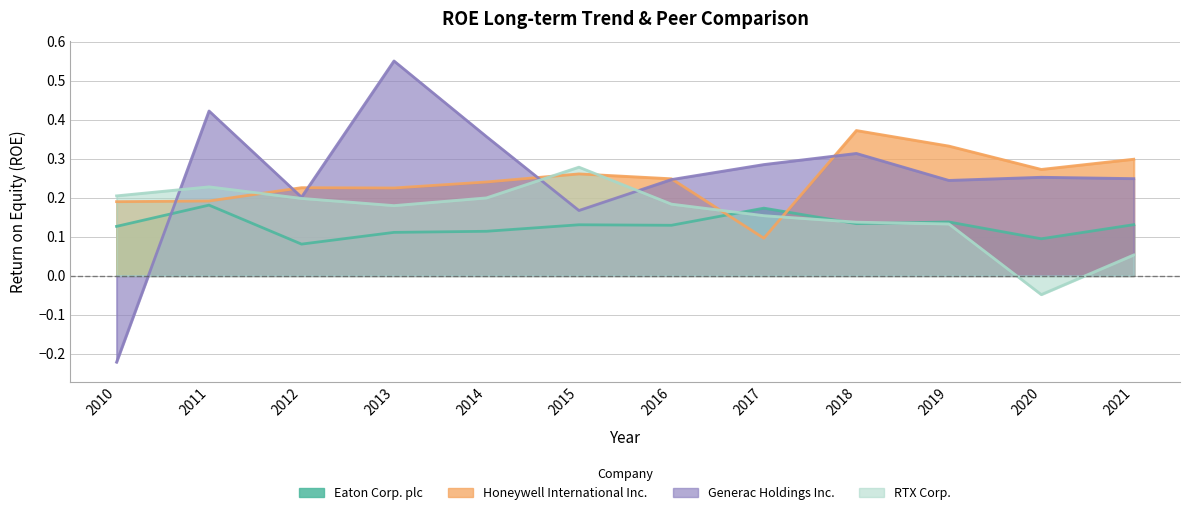

Reading left to right, extract all data points from this chart.

Eaton Corp. plc: 2010=0.1	2011=0.2	2012=0.1	2013=0.1	2014=0.1	2015=0.1	2016=0.1	2017=0.2	2018=0.1	2019=0.1	2020=0.1	2021=0.1
Honeywell International Inc.: 2010=0.2	2011=0.2	2012=0.2	2013=0.2	2014=0.2	2015=0.3	2016=0.2	2017=0.1	2018=0.4	2019=0.3	2020=0.3	2021=0.3
Generac Holdings Inc.: 2010=-0.2	2011=0.4	2012=0.2	2013=0.6	2014=0.4	2015=0.2	2016=0.2	2017=0.3	2018=0.3	2019=0.2	2020=0.3	2021=0.2
RTX Corp.: 2010=0.2	2011=0.2	2012=0.2	2013=0.2	2014=0.2	2015=0.3	2016=0.2	2017=0.2	2018=0.1	2019=0.1	2020=-0.0	2021=0.1